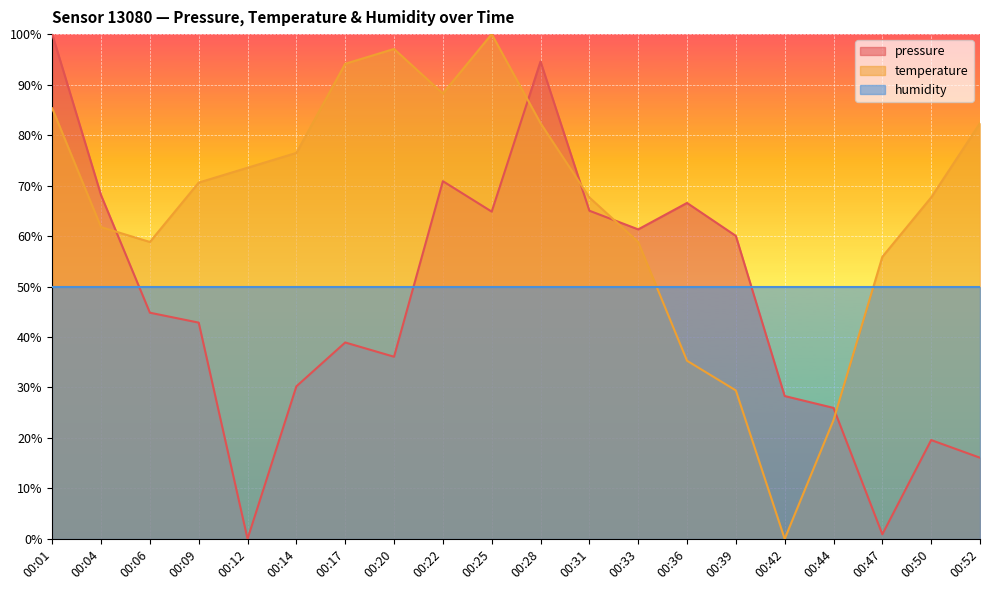

How many values in pressure are above zero?

19